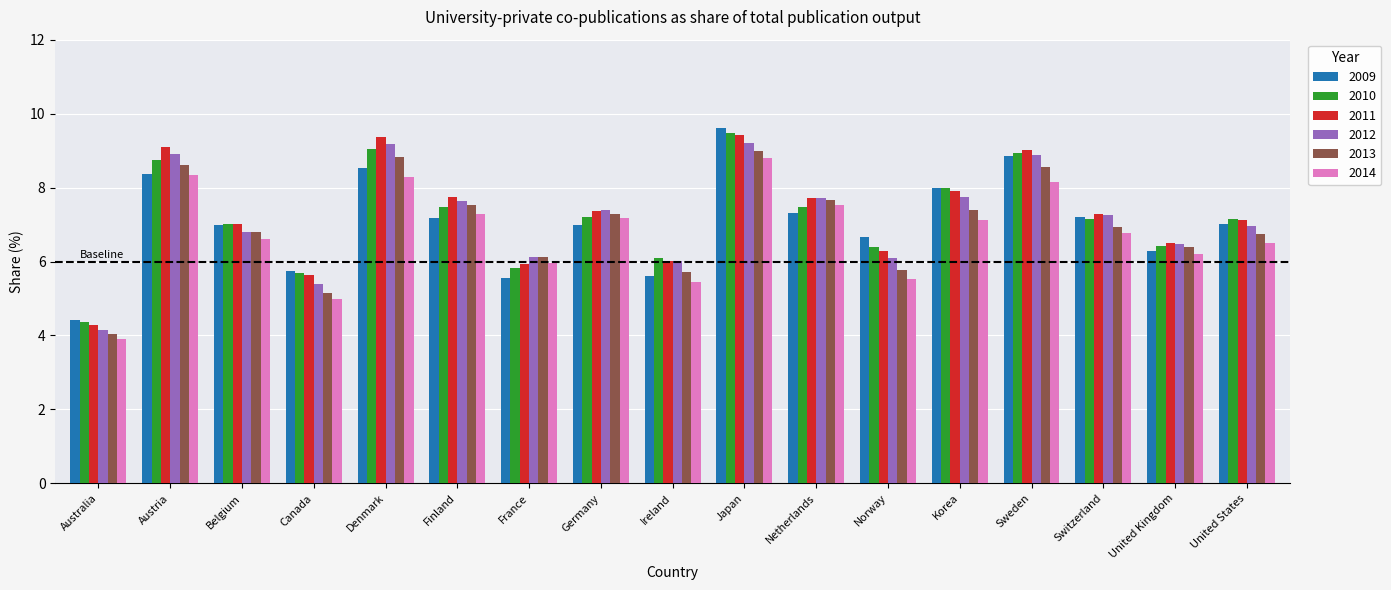

Is the value of 2011 at Sweden greater than the value of 2009 at Sweden?

Yes